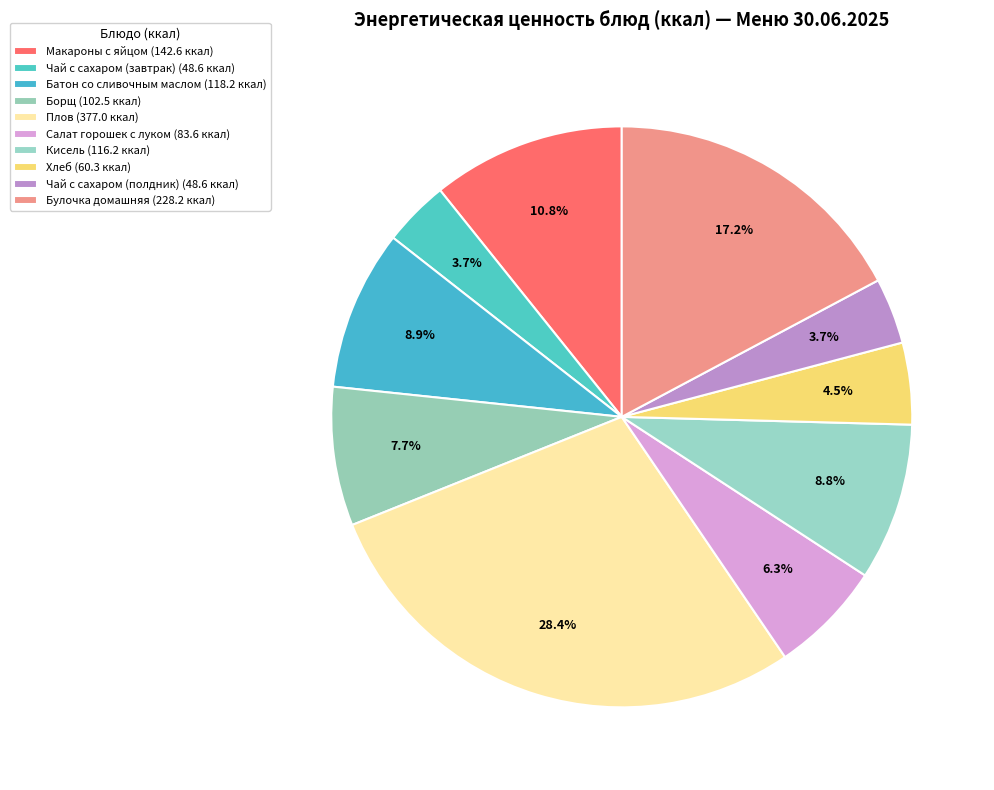

Is Плов the majority of the pie?

No